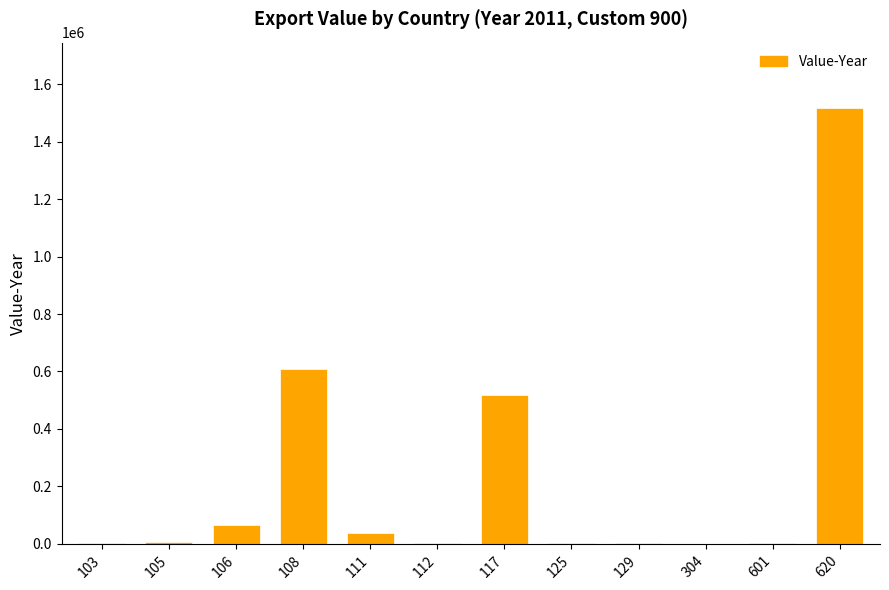

Are the bars horizontal?

No